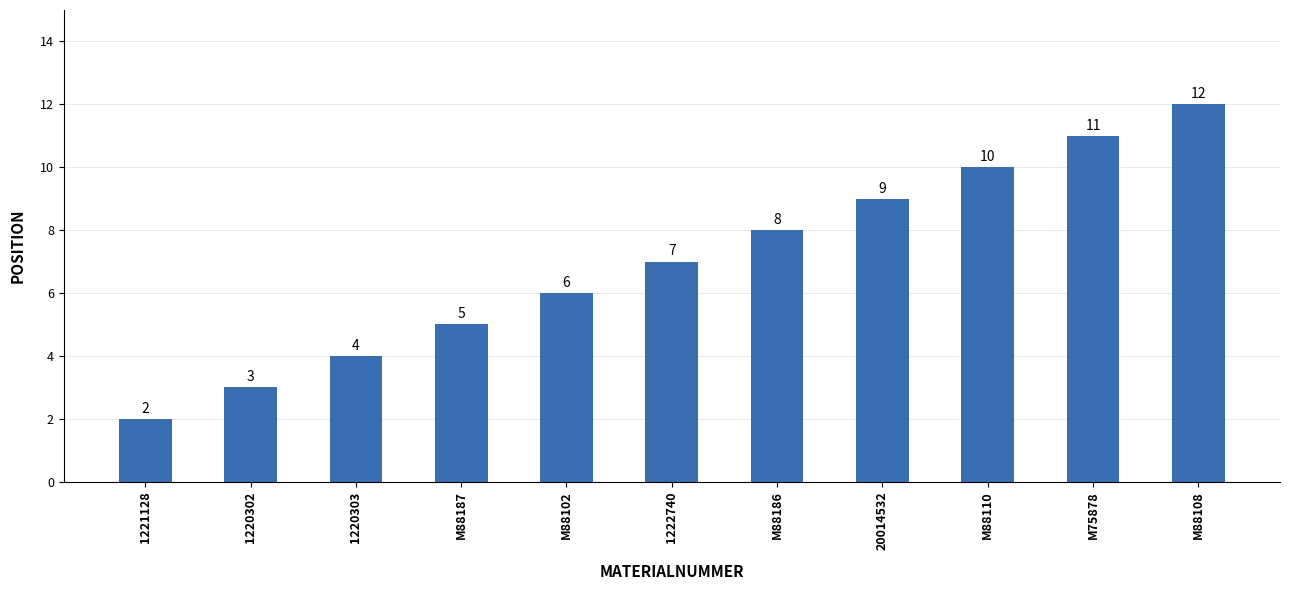

What is the sum of the values at M88108 and M88102?

18